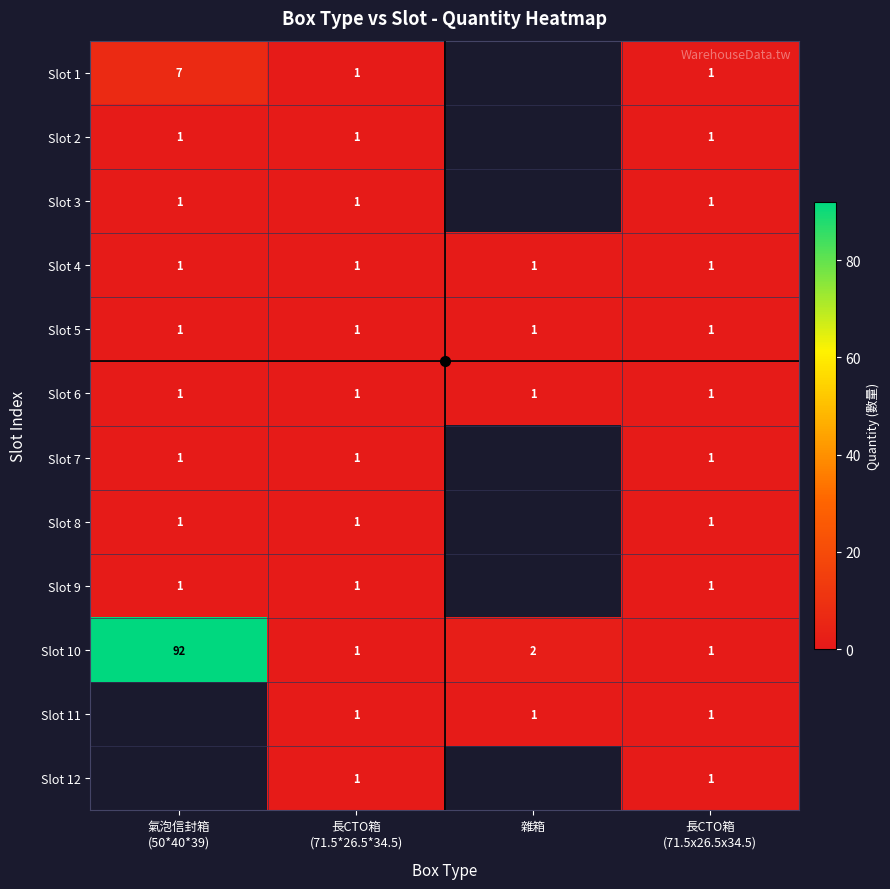

The value of Slot 11 at 雜箱 is 0. True or false?

False